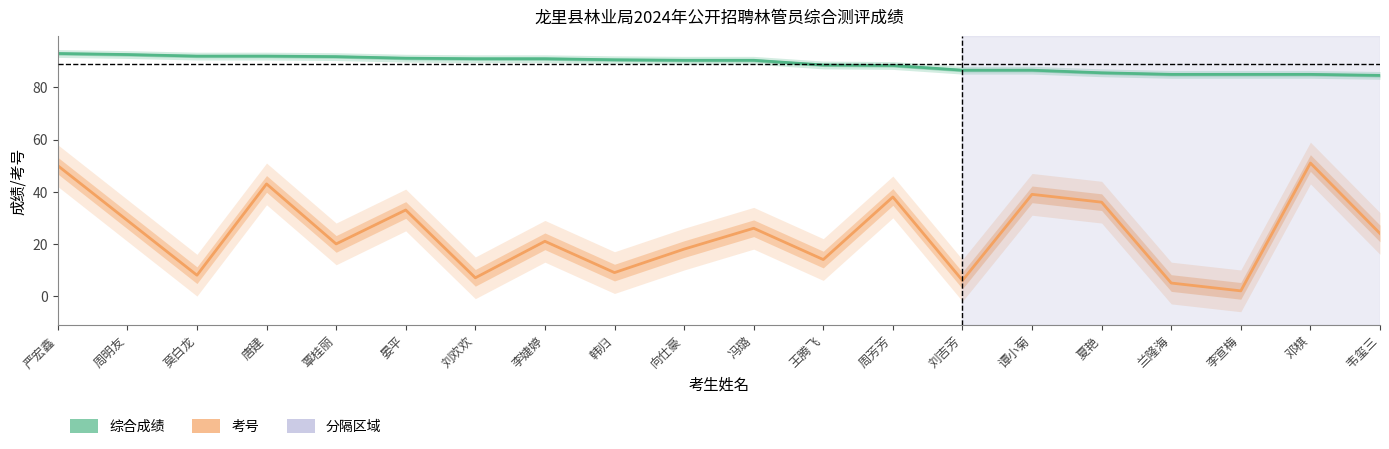

Where is 综合成绩 nearest to the value 88?

周芳芳